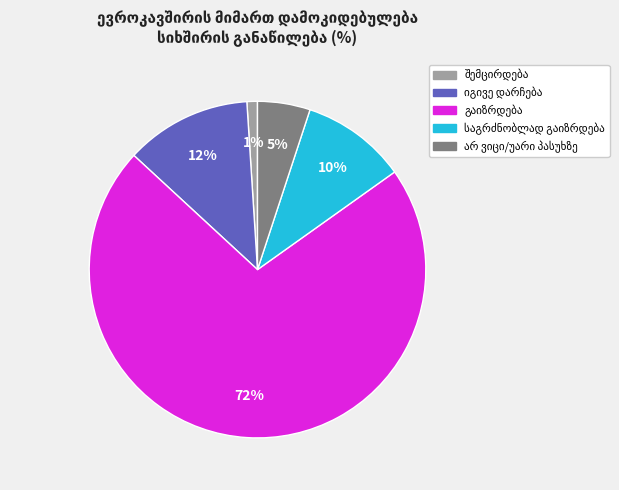

To the nearest percent, what is the difference between the largest and smallest slice percentages?

71%